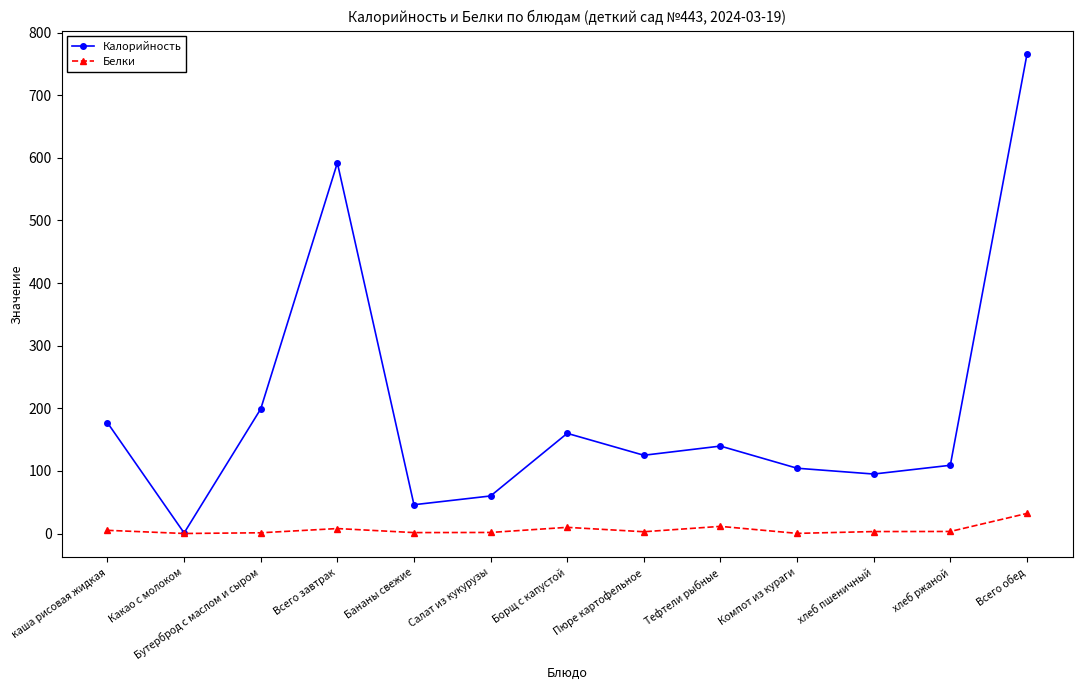

Which series has the widest spread of values?

Калорийность